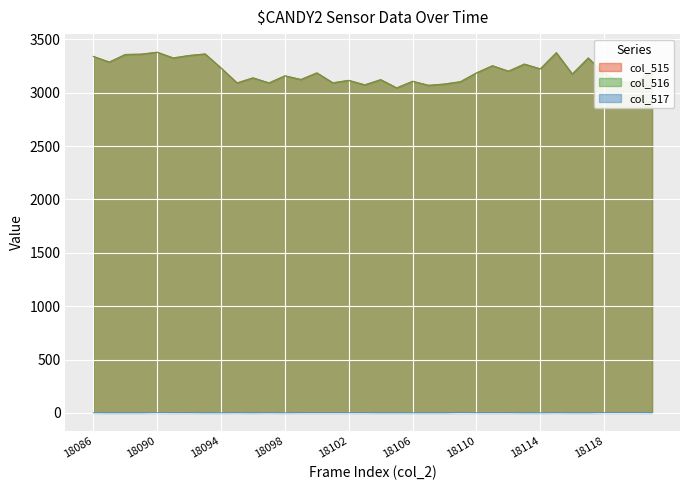

The col_515 series shows 3107 at 18106. True or false?

True